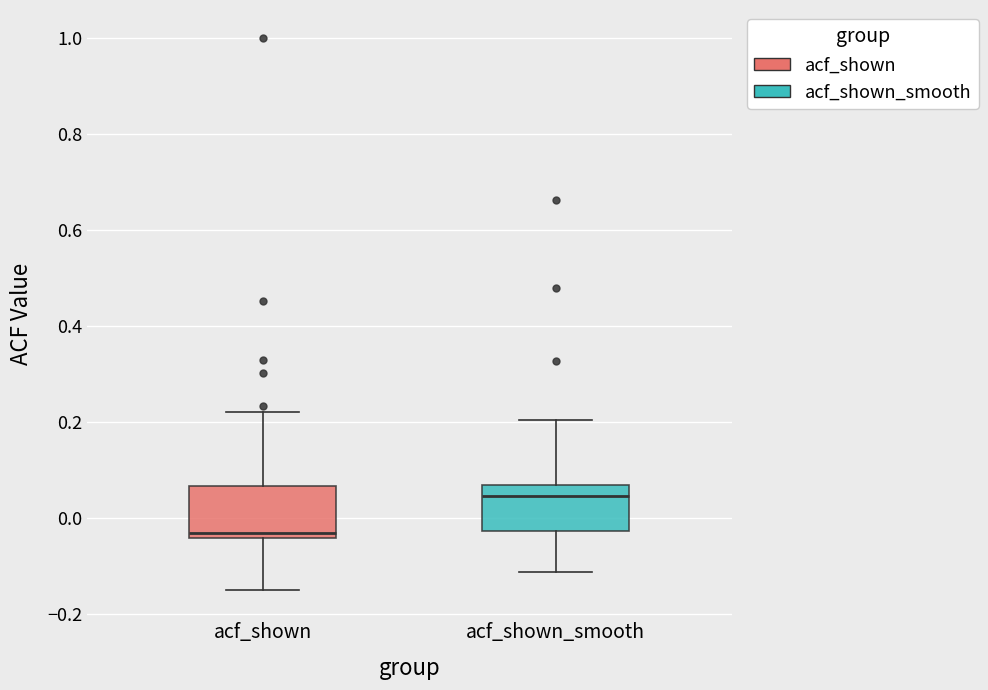

Reading left to right, transcribe this box plot: for each box, give where its median line is, the range the box spans, and where its two whiskers end, as read against the y-axis. The values are not printed on the chart, so give them approximately, as read against the axis.

acf_shown: median -0.04 (just above the box's lower edge), box -0.04 to 0.06, whiskers -0.14 to 0.22
acf_shown_smooth: median 0.04, box -0.02 to 0.06, whiskers -0.12 to 0.20